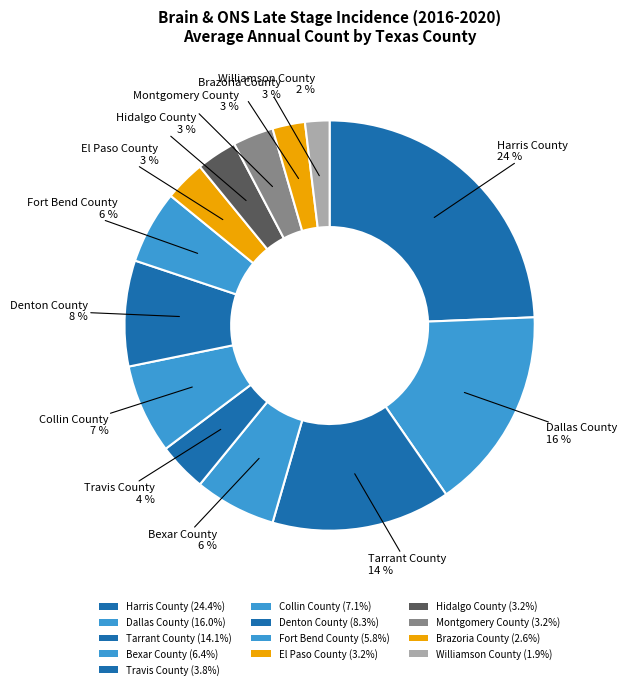

The Williamson County slice represents 16% of the pie. True or false?

False